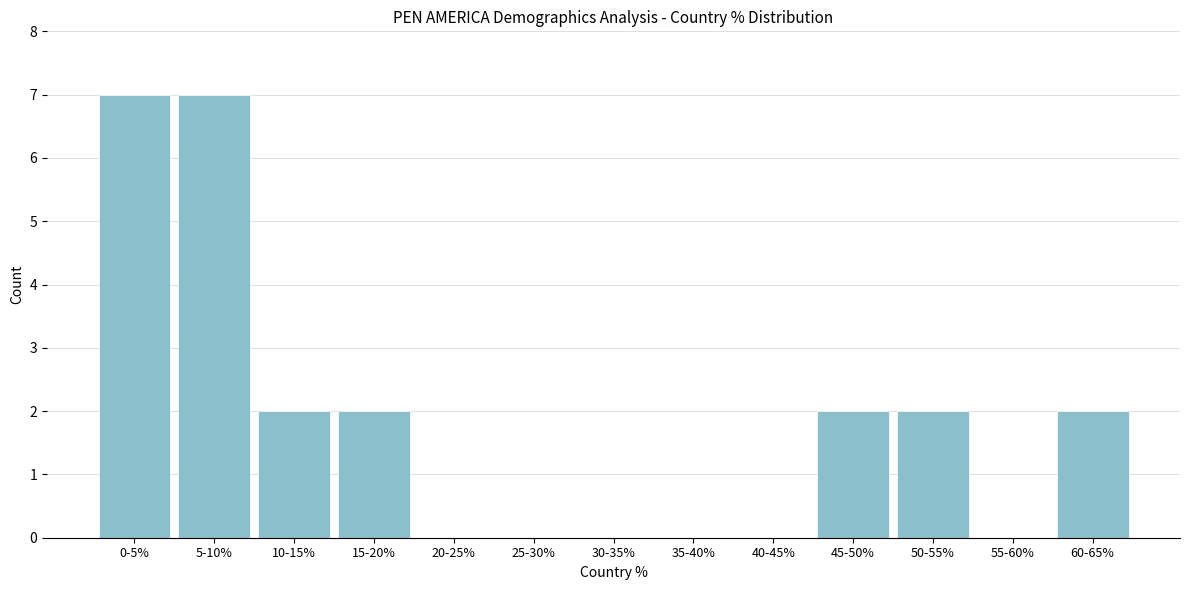

Reading left to right, extract all data points from this chart.

0-5%=7	5-10%=7	10-15%=2	15-20%=2	20-25%=0	25-30%=0	30-35%=0	35-40%=0	40-45%=0	45-50%=2	50-55%=2	55-60%=0	60-65%=2